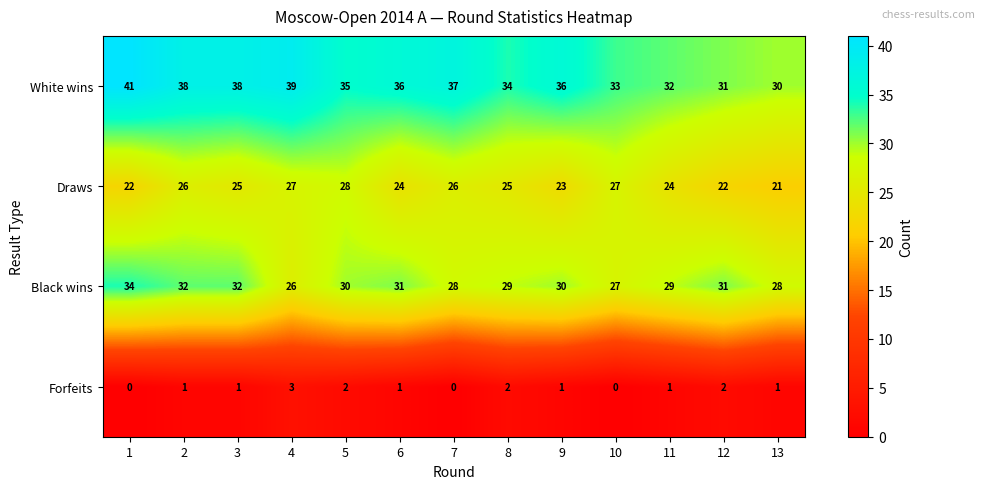

What value does the Black wins series have at 1?

34